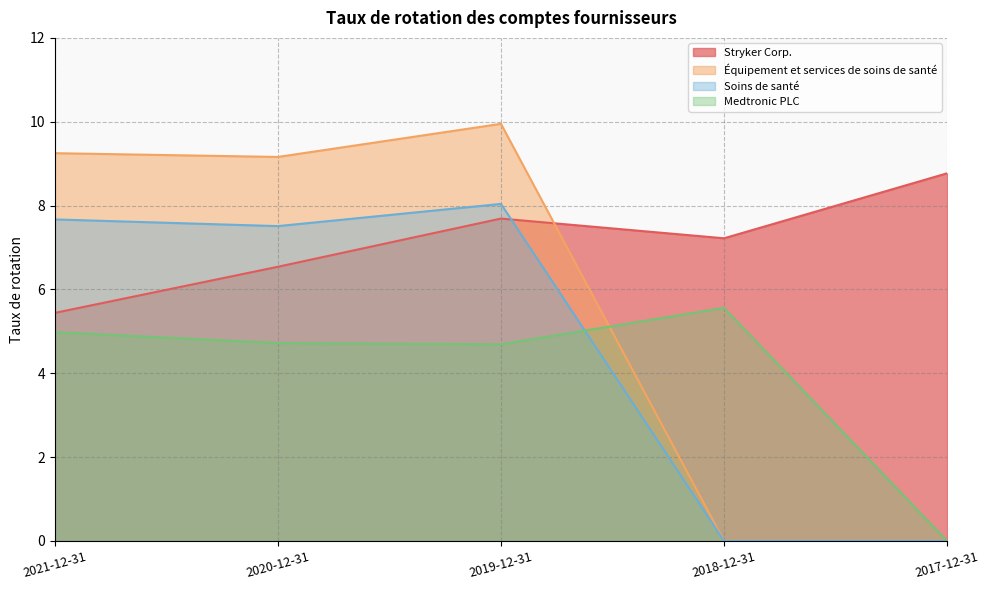

Where is the first local minimum for Medtronic PLC?

2019-12-31